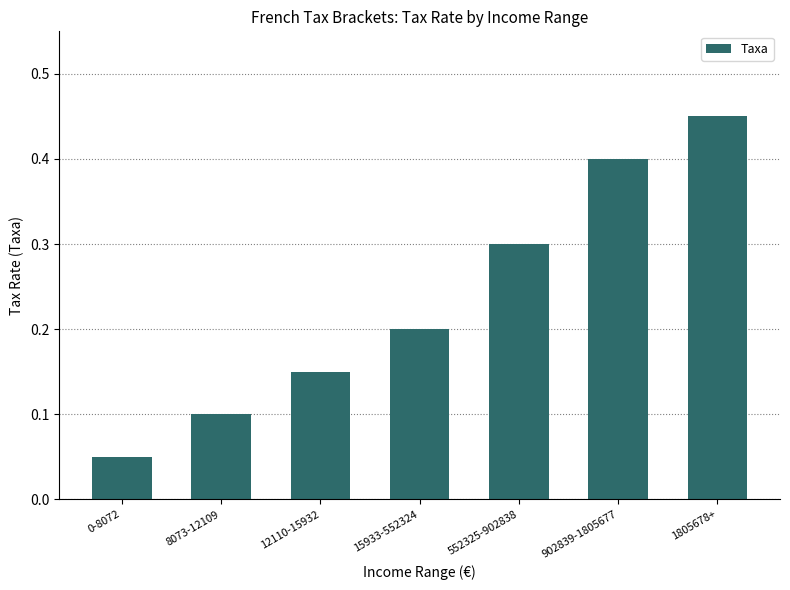

What is the label of the 5th bar from the right?

12110-15932